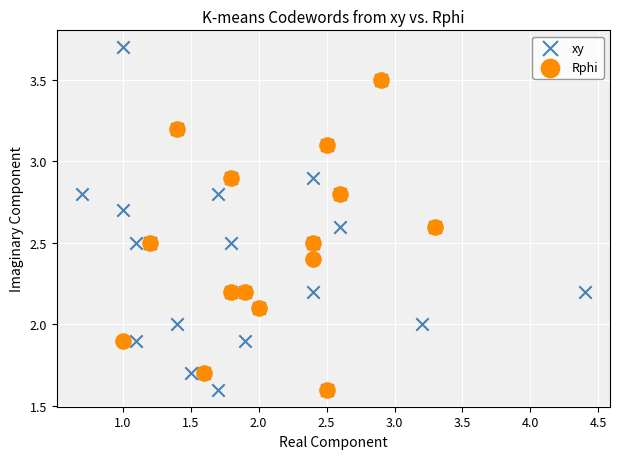

Which series reaches the maximum Y coordinate?

xy